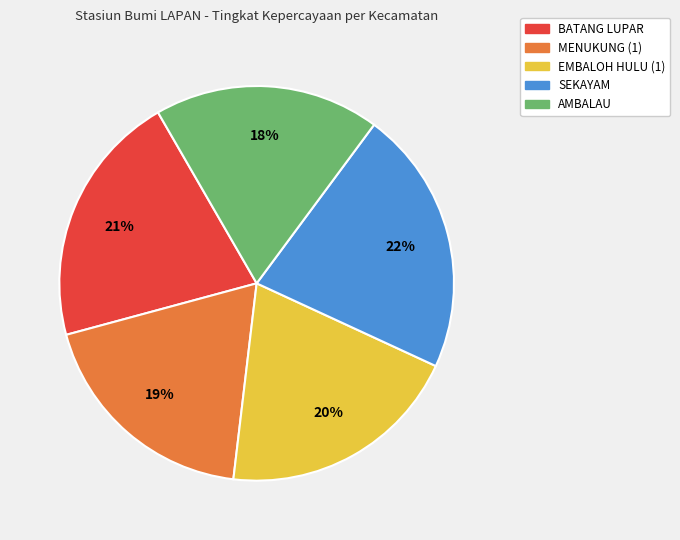

The SEKAYAM slice represents 22% of the pie. True or false?

True